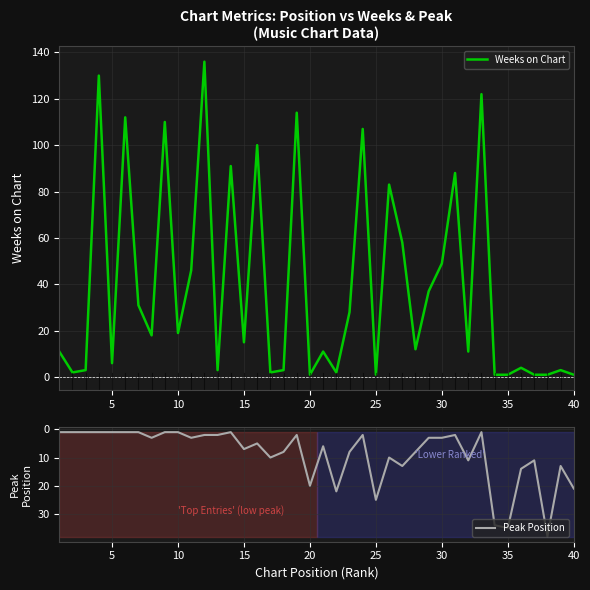

What is the sum of all Peak Position values?

352